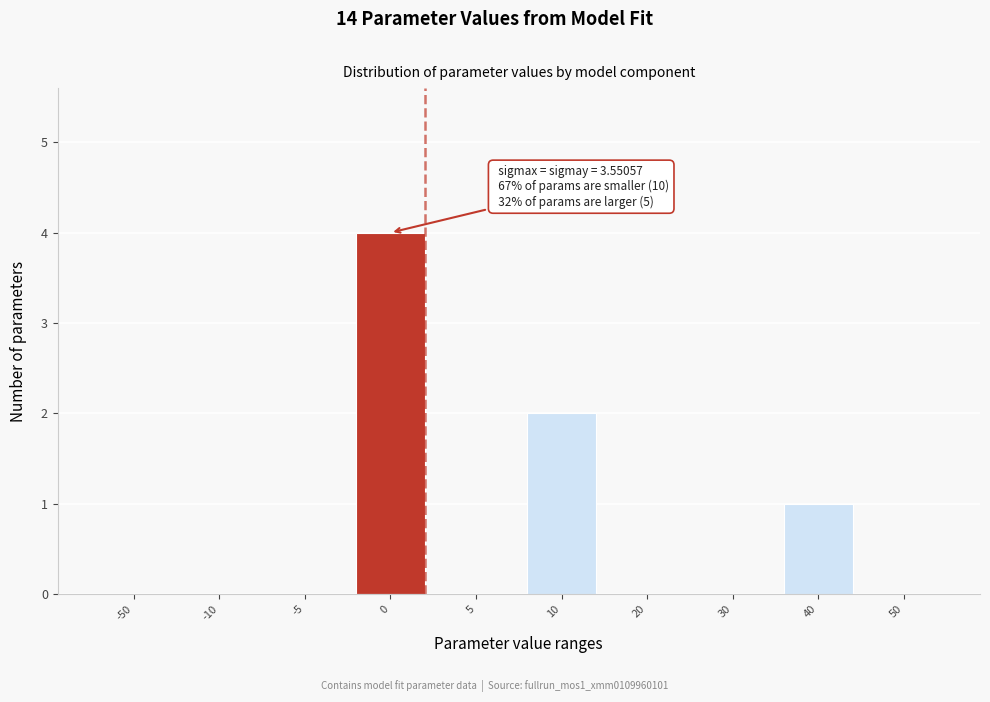

Reading left to right, transcribe all the data shown in this chart.

-50=0	-10=0	-5=0	0=4	5=0	10=2	20=0	30=0	40=1	50=0